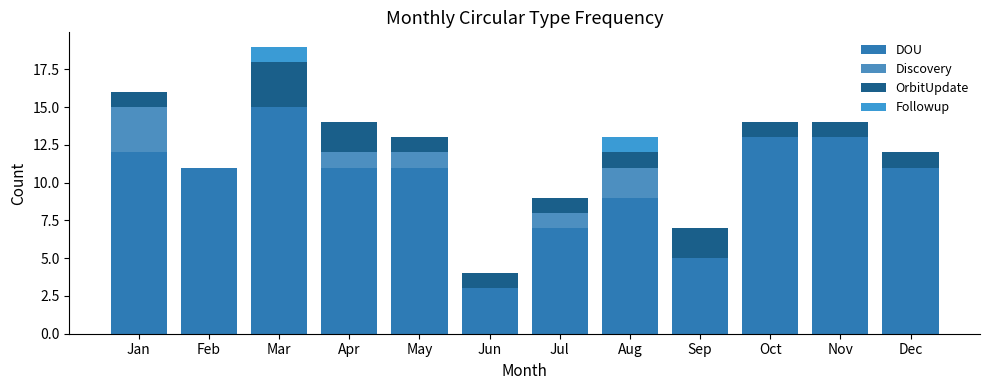

Which series has the largest range (max minus min)?

DOU